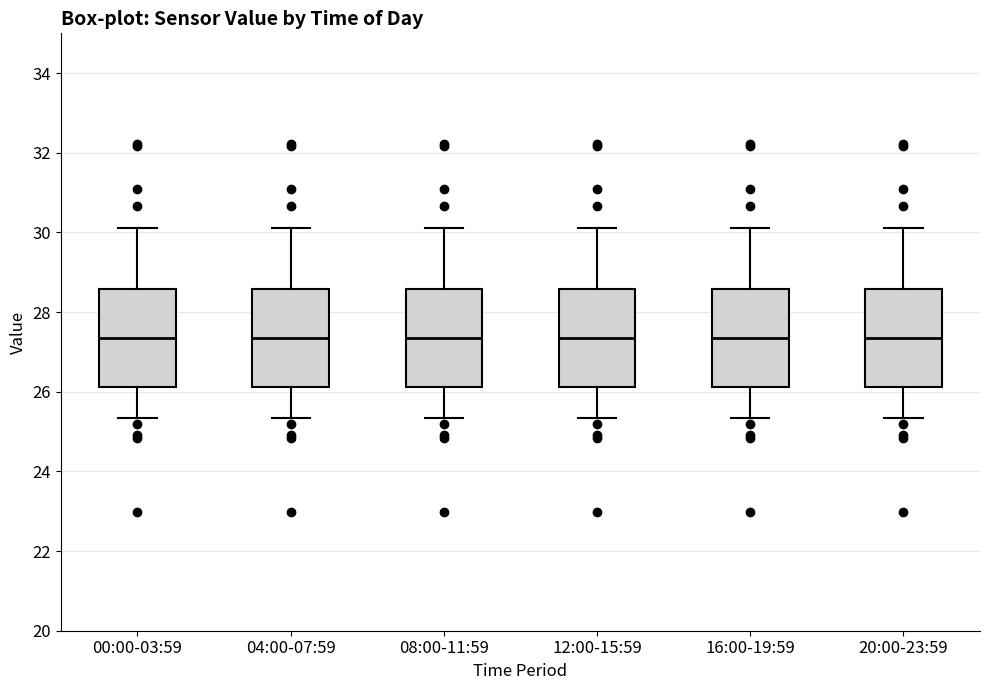

Reading left to right, transcribe this box plot: for each box, give where its median line is, the range the box spans, and where its two whiskers end, as read against the y-axis. The values are not printed on the chart, so give them approximately, as read against the axis.

00:00-03:59: median 27.4, box 26.2 to 28.6, whiskers 25.4 to 30.2
04:00-07:59: median 27.4, box 26.2 to 28.6, whiskers 25.4 to 30.2
08:00-11:59: median 27.4, box 26.2 to 28.6, whiskers 25.4 to 30.2
12:00-15:59: median 27.4, box 26.2 to 28.6, whiskers 25.4 to 30.2
16:00-19:59: median 27.4, box 26.2 to 28.6, whiskers 25.4 to 30.2
20:00-23:59: median 27.4, box 26.2 to 28.6, whiskers 25.4 to 30.2